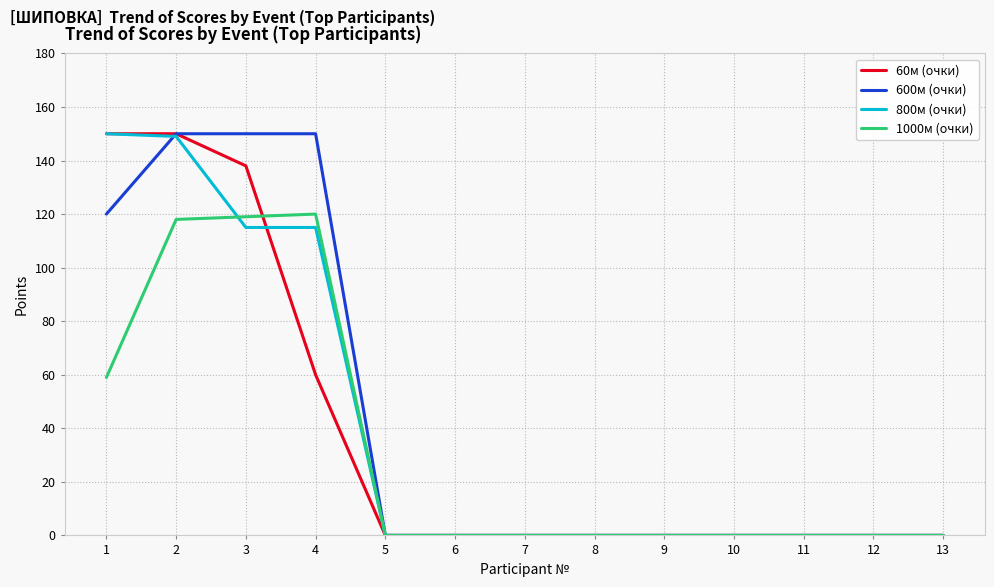

Reading left to right, list all the values displayed in this chart.

60м (очки): 150	150	138	60	0	0	0	0	0	0	0	0	0
600м (очки): 120	150	150	150	0	0	0	0	0	0	0	0	0
800м (очки): 150	149	115	115	0	0	0	0	0	0	0	0	0
1000м (очки): 59	118	119	120	0	0	0	0	0	0	0	0	0